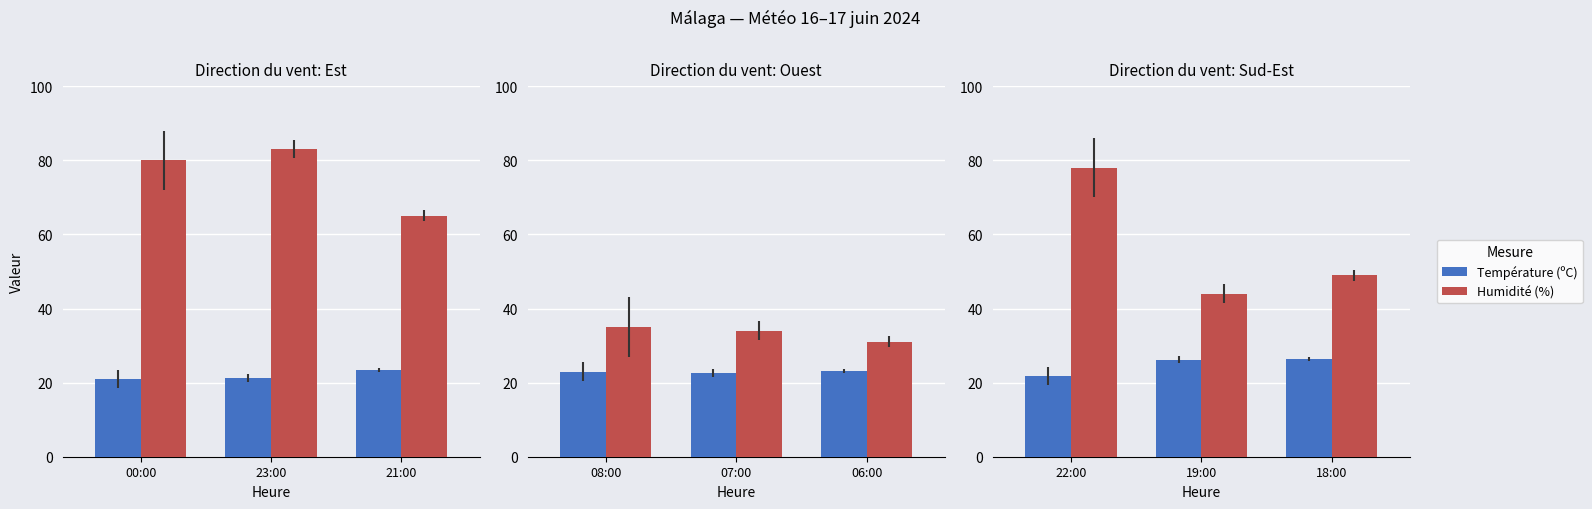

True or false: Température (ºC) has a value of 21.8 at 22:00.

True